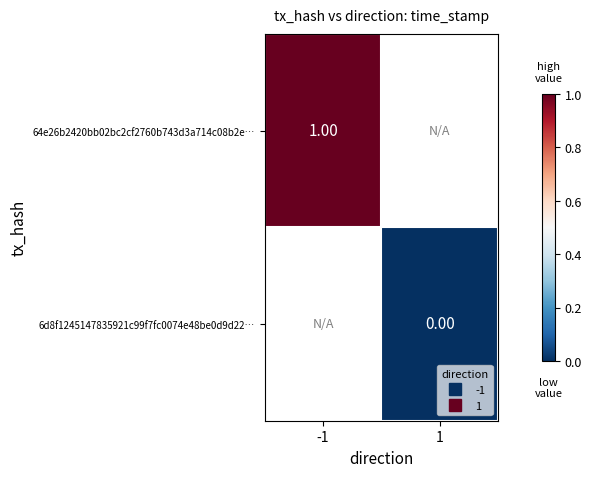

Between 1 and -1, which is larger?

-1